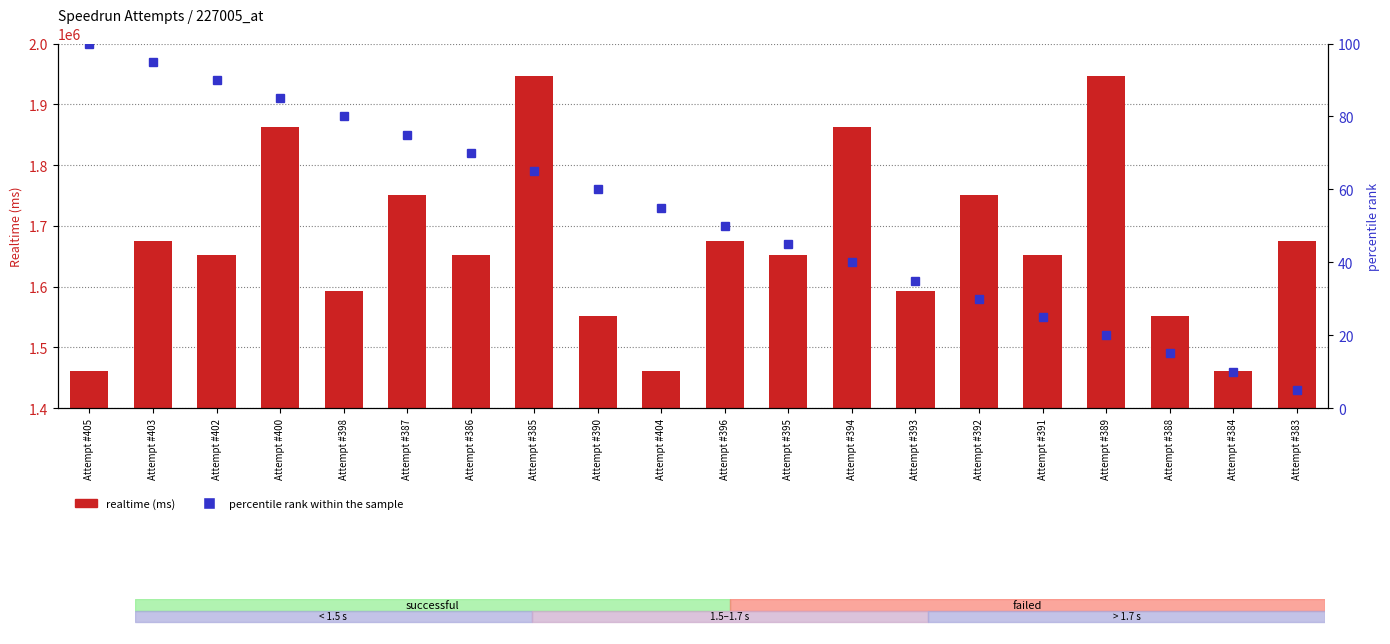

Which category has the highest value in the percentile rank within the sample series?

Attempt #405